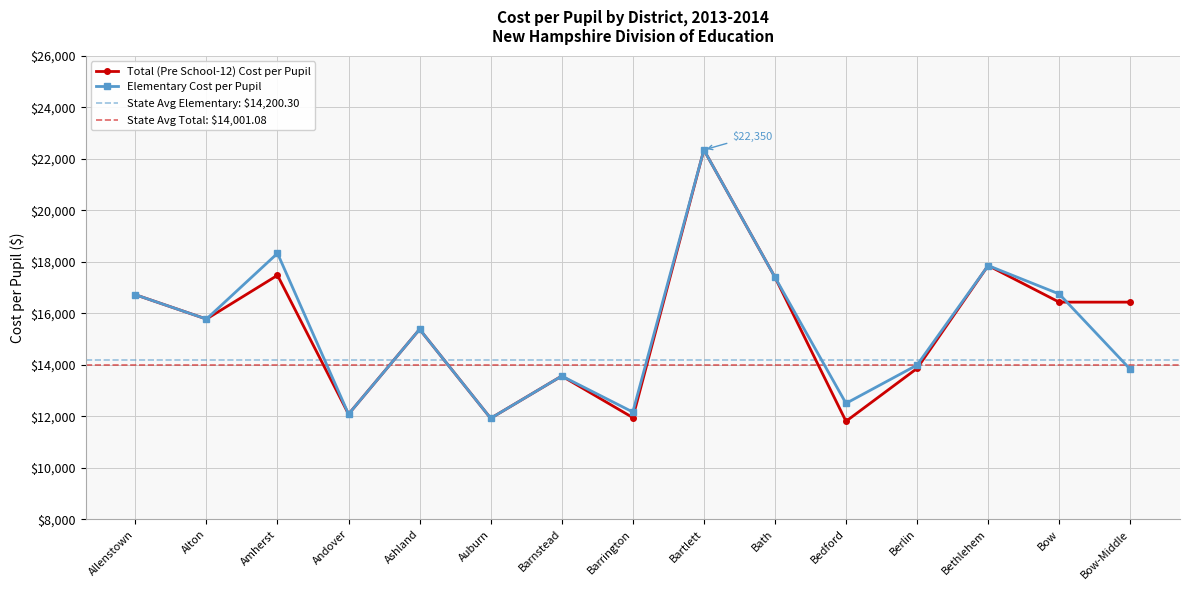

Which series has the largest range (max minus min)?

Total (Pre School-12) Cost per Pupil